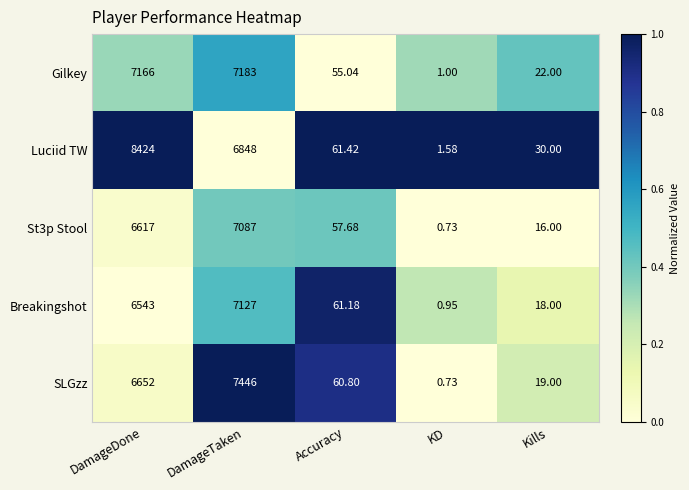

List the series in order of their peak value, lowest first.

St3p Stool, Breakingshot, Gilkey, SLGzz, Luciid TW